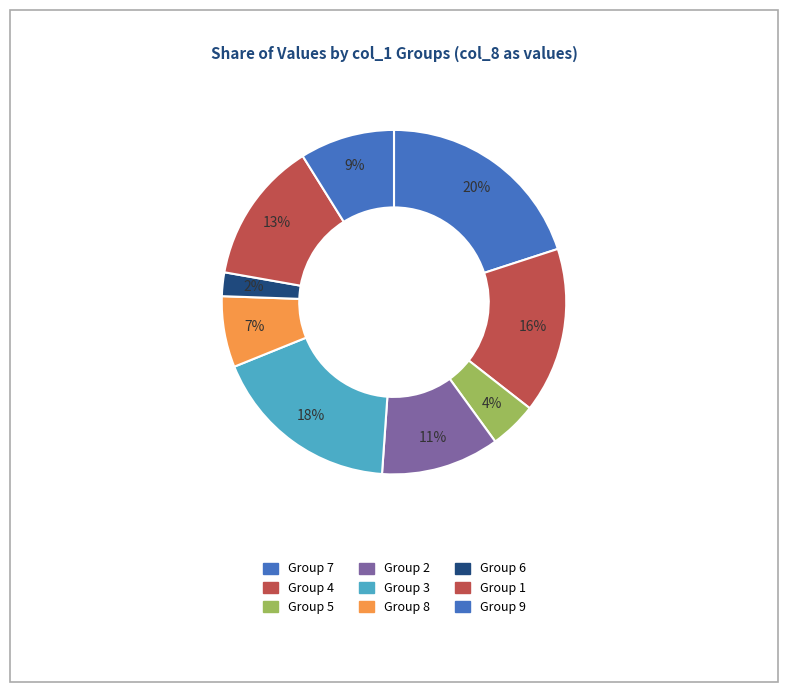

What is the largest slice in the pie chart?

7